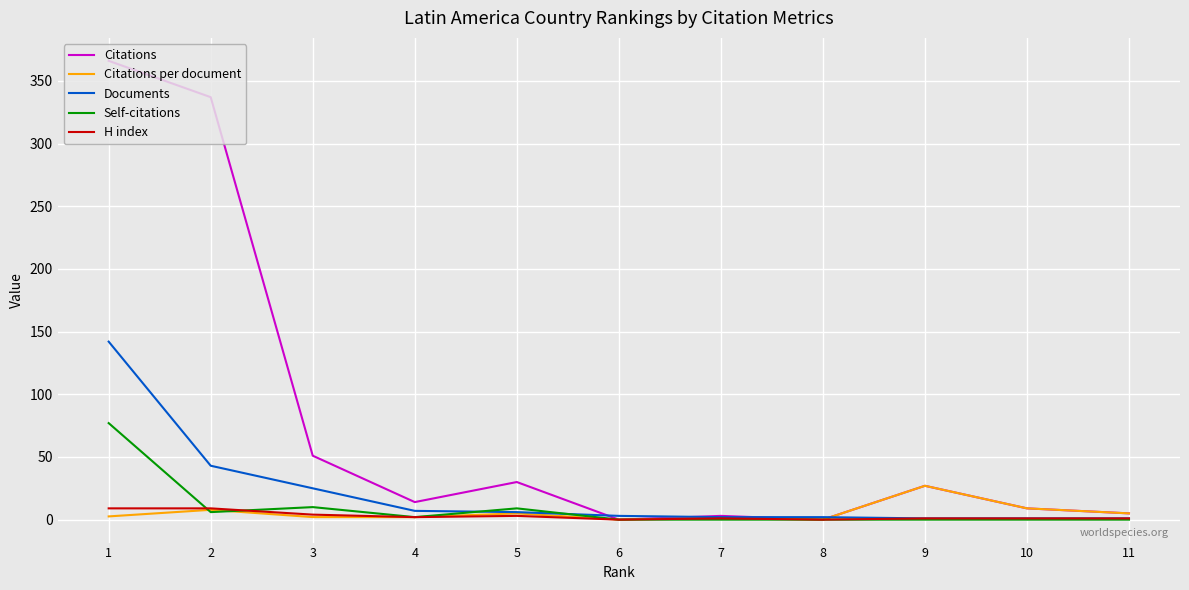

Which label corresponds to the smallest value in the chart?

8